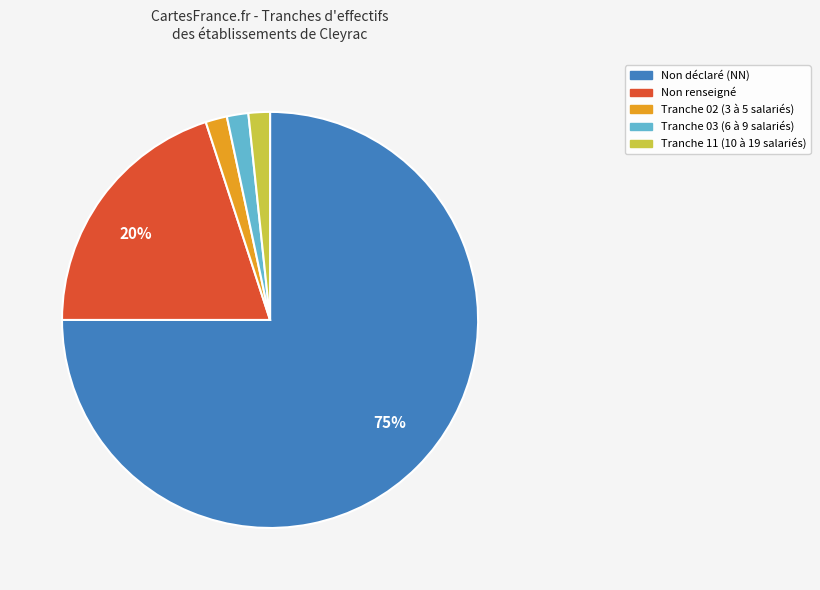

To the nearest percent, what is the average slice percentage?

20%